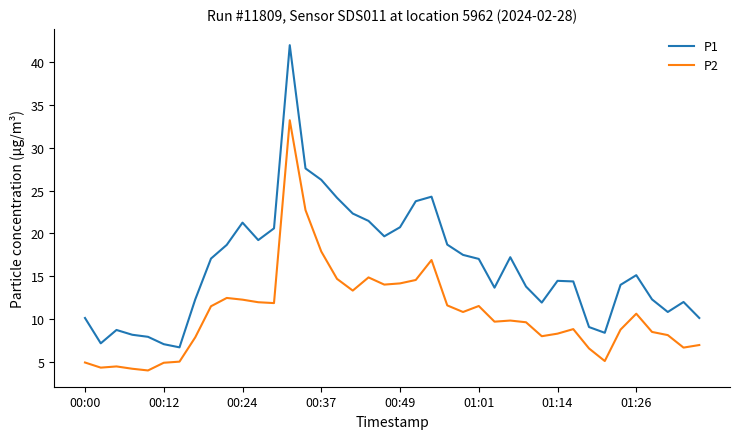

True or false: P2 and P1 cross at least once.

False